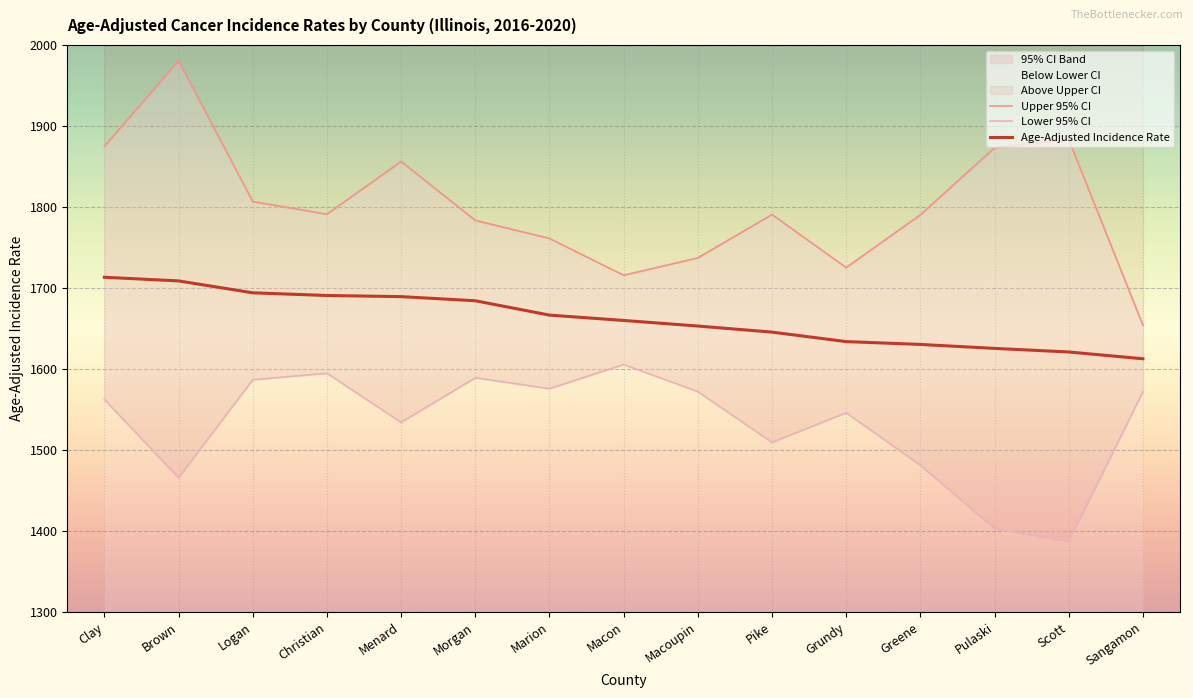

What is the total value across all series at Morgan?

5057.0